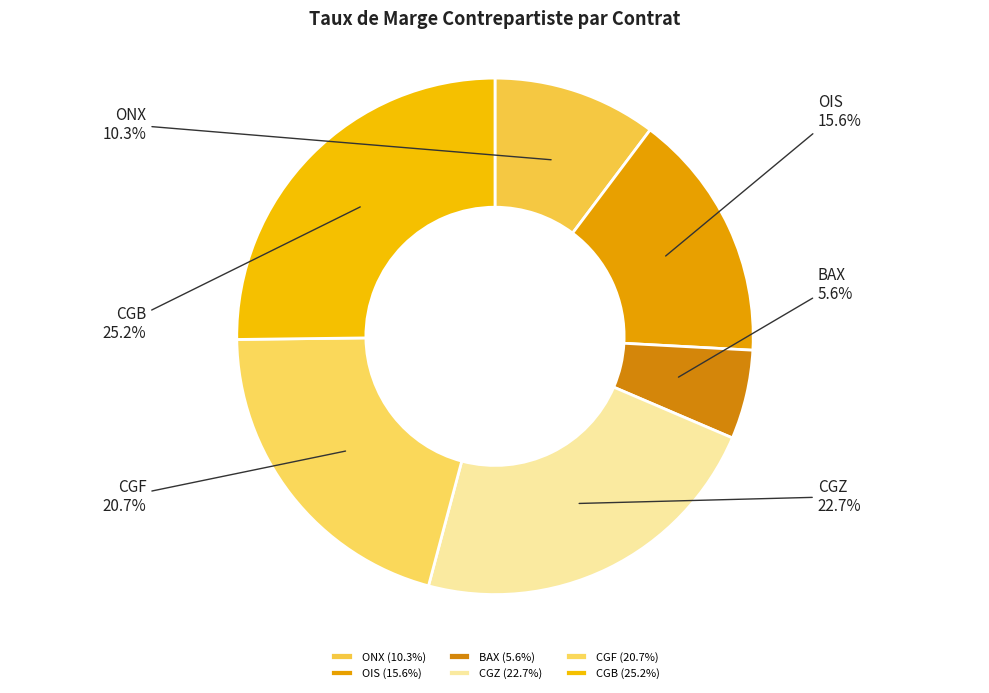

Which category has the smallest portion of the pie?

BAX